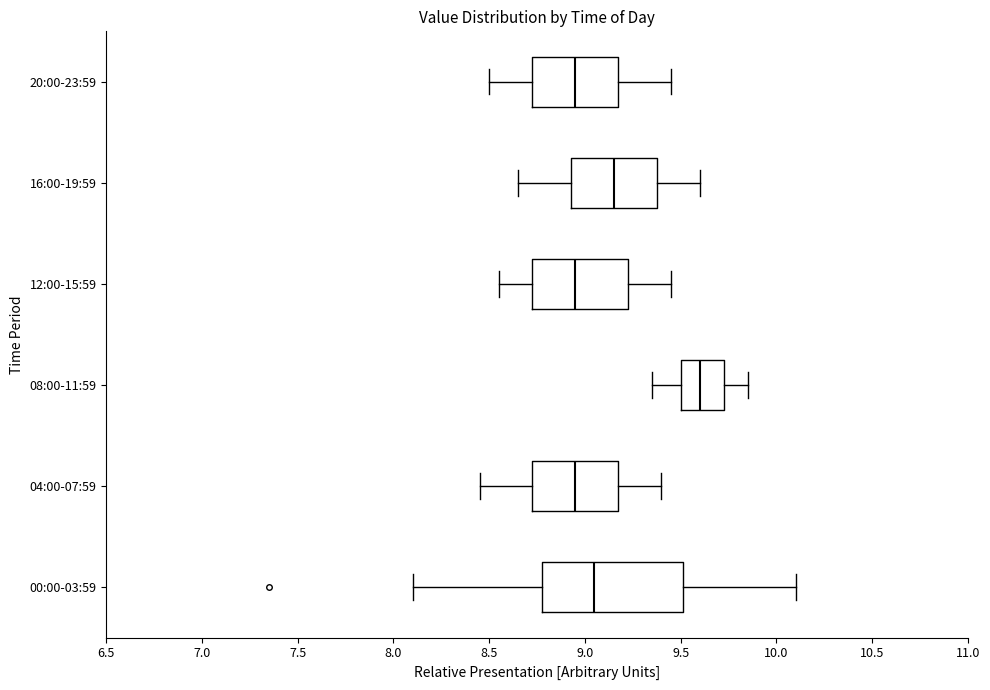

Which box is the widest, from its left edge to its right edge?

00:00-03:59